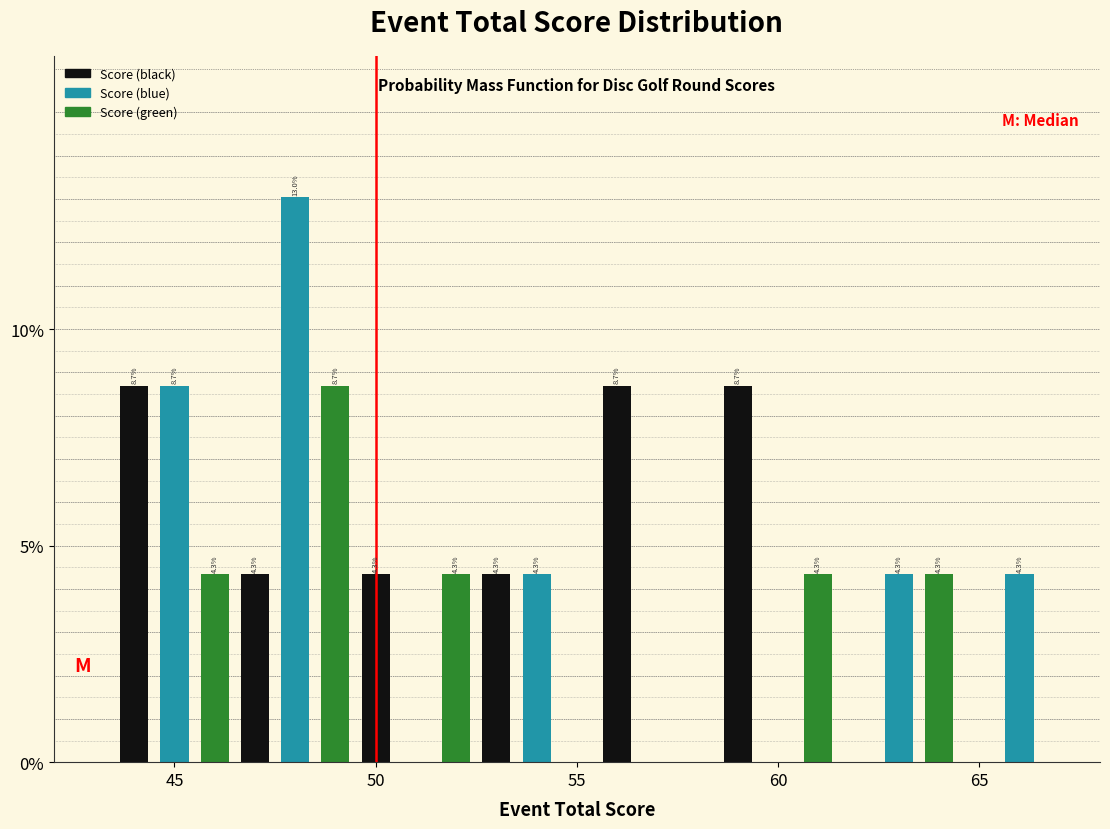

Around what value on the x-axis is the tallest bar? Give the approximate position of its centre, as read against the axis.

48.0